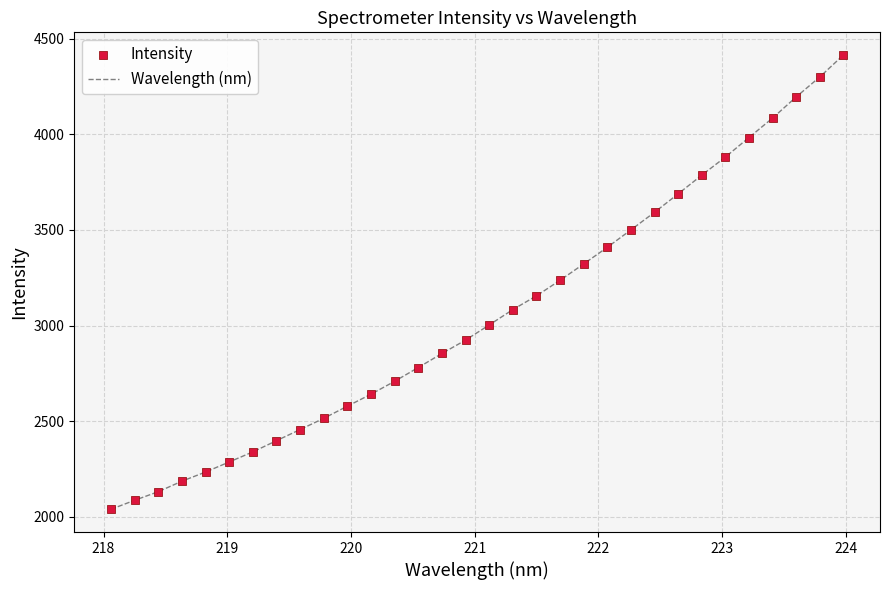

What is the maximum value shown in the chart?

4414.4